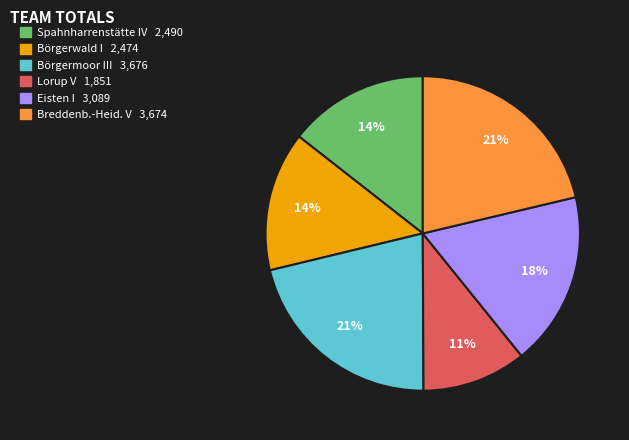

Do Börgermoor III 3,676 and Lorup V 1,851 together represent more than half of the pie?

No